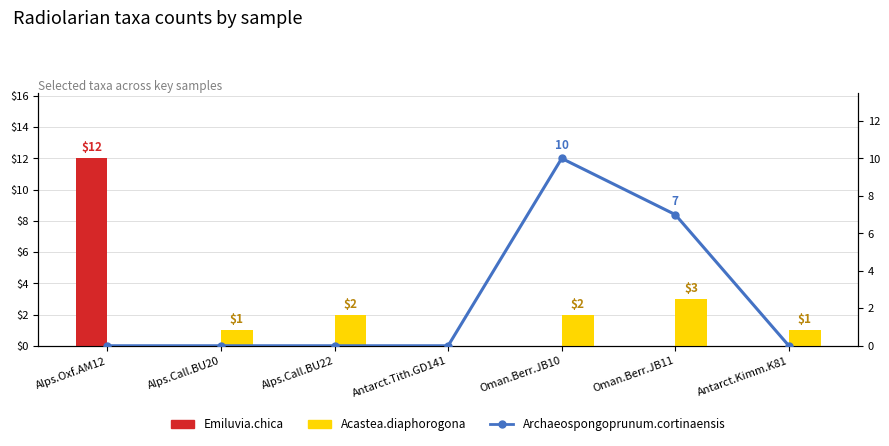

What is the maximum value for Archaeospongoprunum.cortinaensis?

10